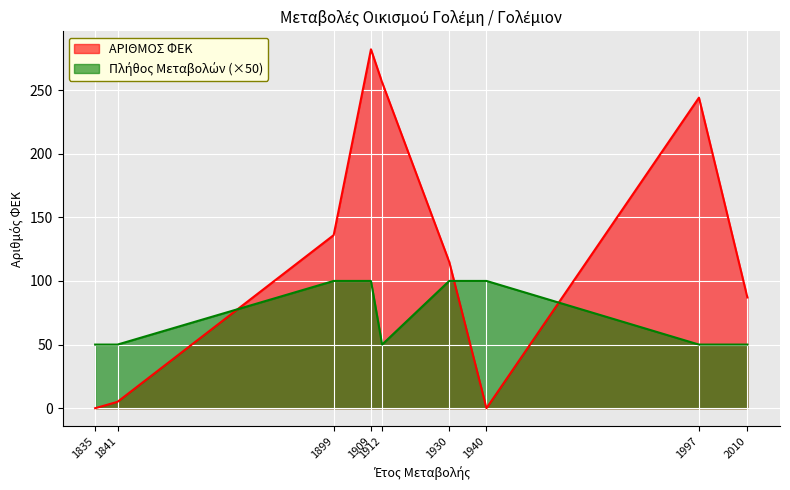

What is the average value?

128